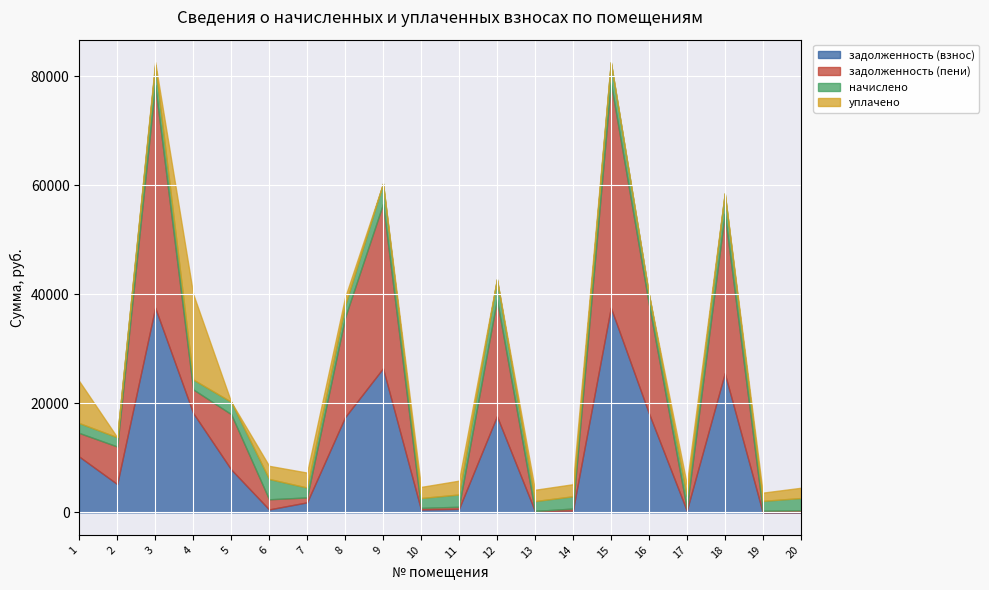

True or false: начислено has a value of 3029.0 at 1.

False